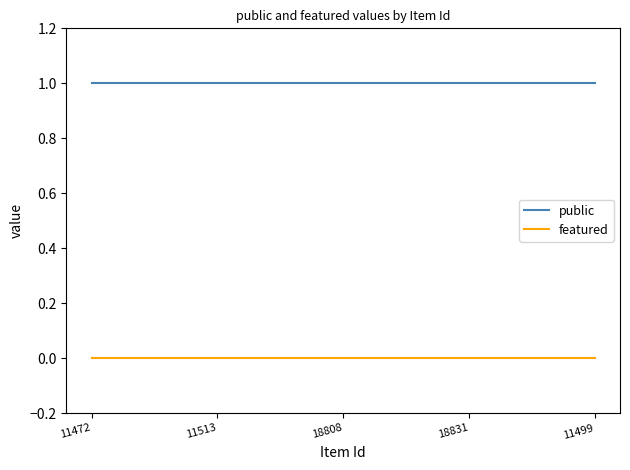

The value of public at 11499 is 1. True or false?

True